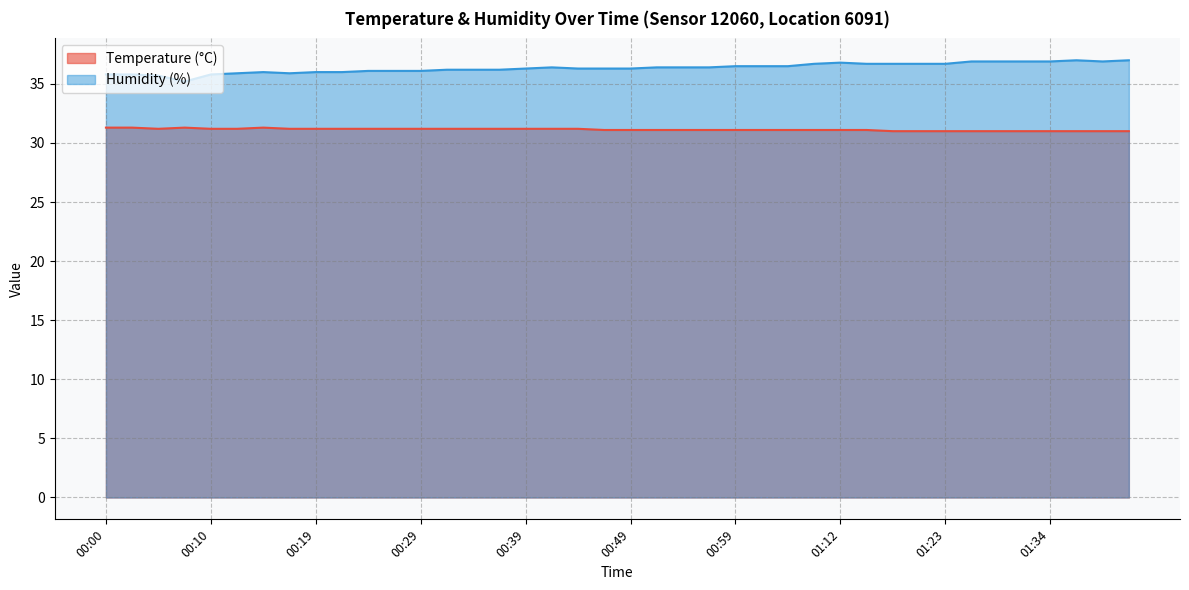

Which has a higher value, 00:39 or 00:29?

00:39